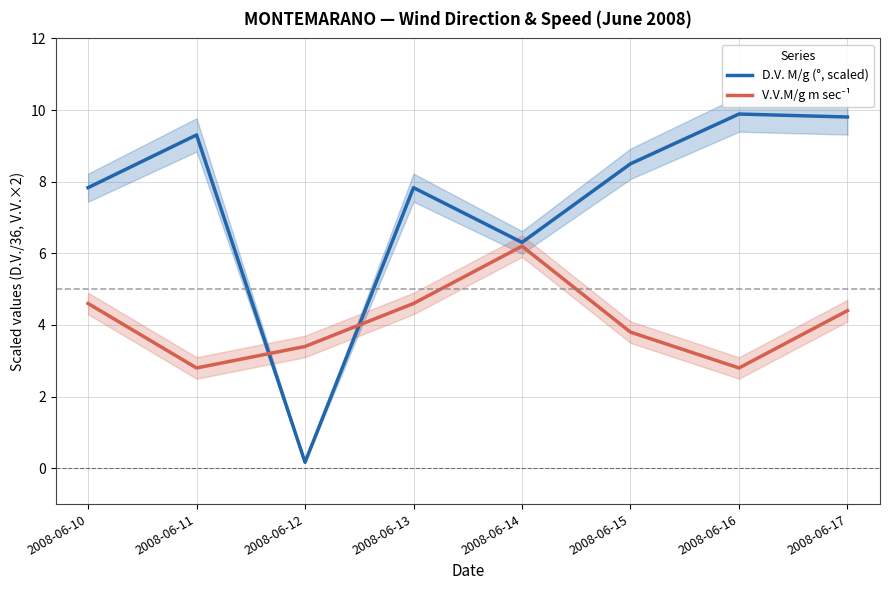

Does the chart display data point markers on the line(s)?

No